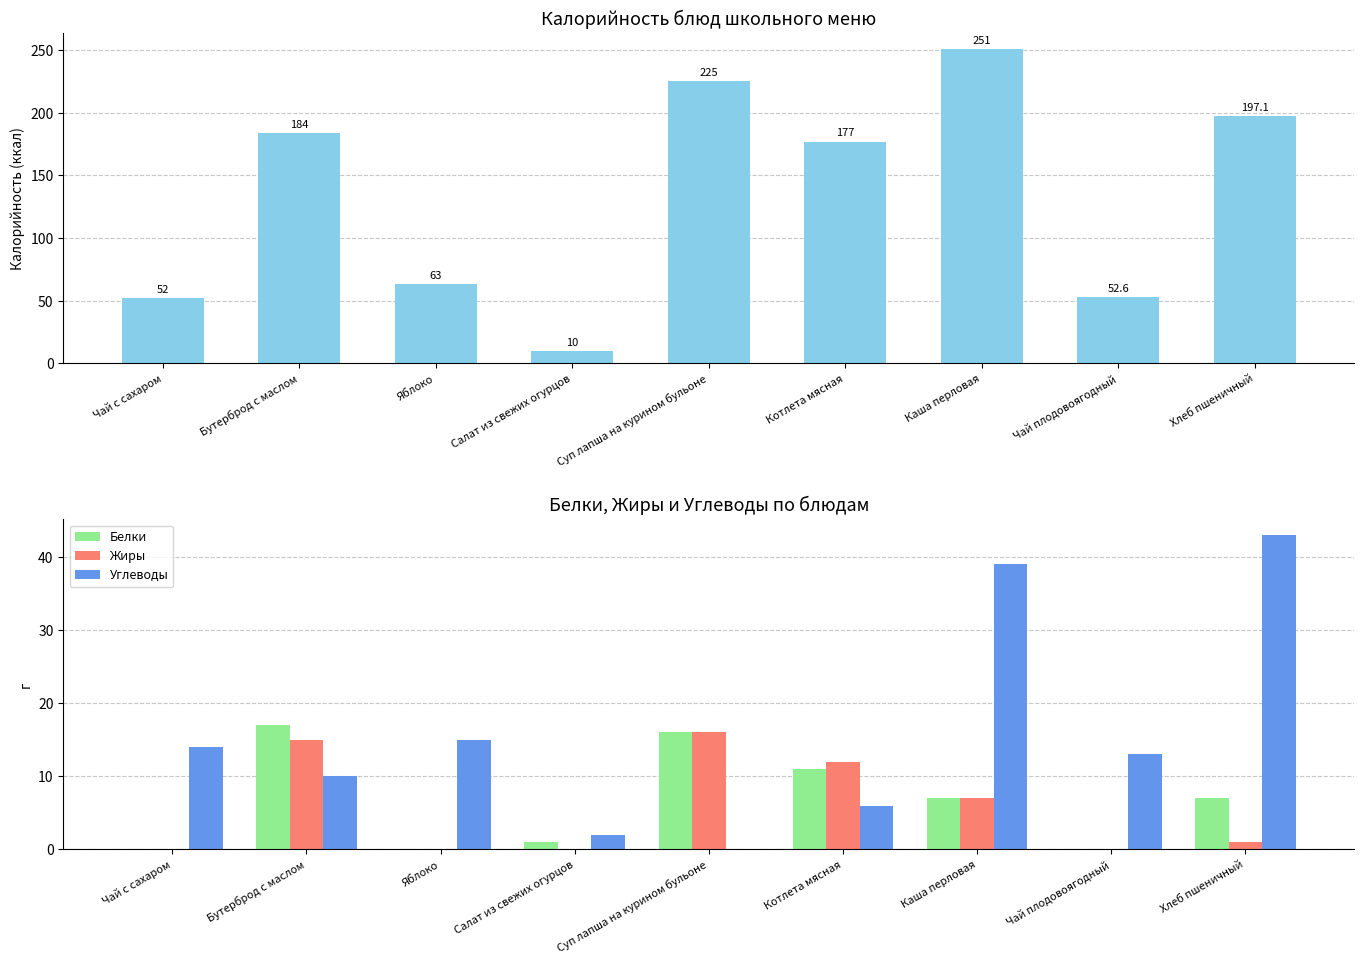

Which series has the largest range (max minus min)?

Калорийность